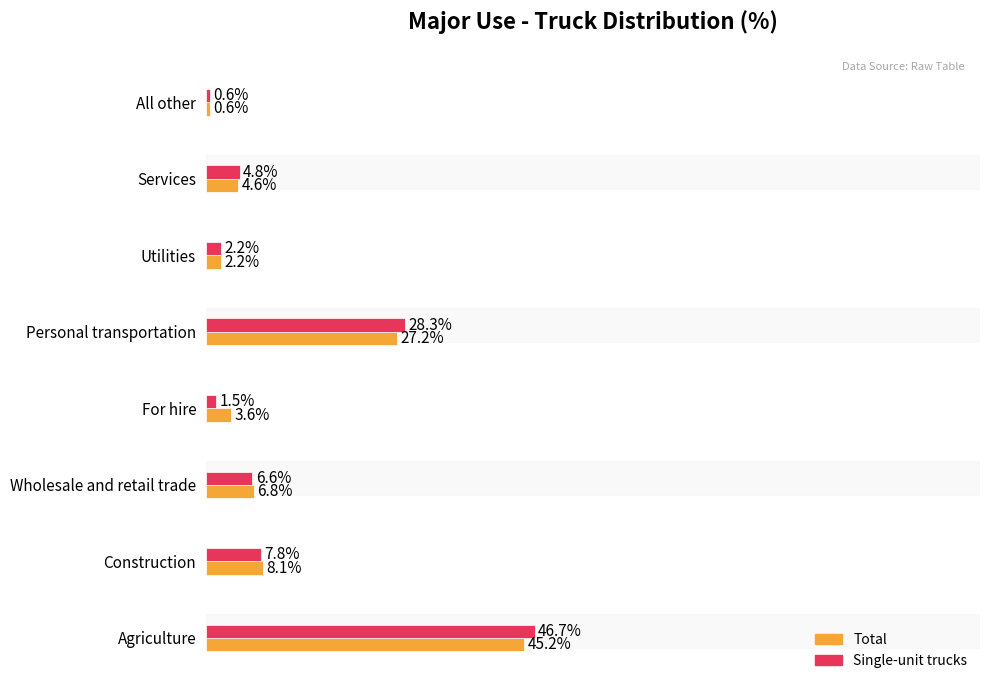

Rank the categories by Single-unit trucks value from highest to lowest.

Agriculture, Personal transportation, Construction, Wholesale and retail trade, Services, Utilities, For hire, All other